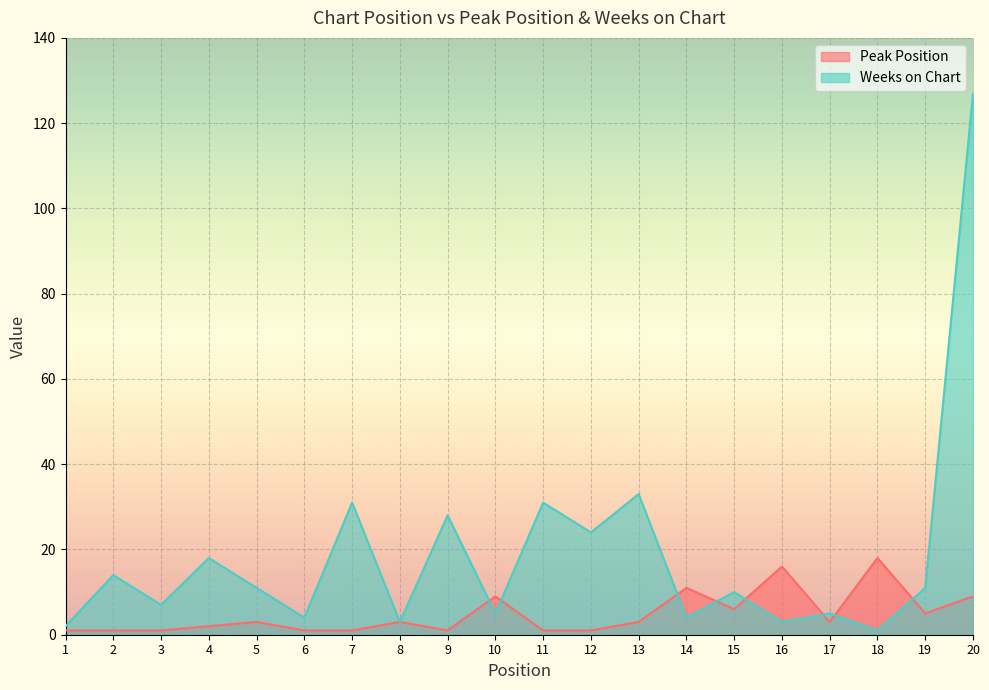

Which series ends up on top after the final intersection of Peak Position and Weeks on Chart?

Weeks on Chart